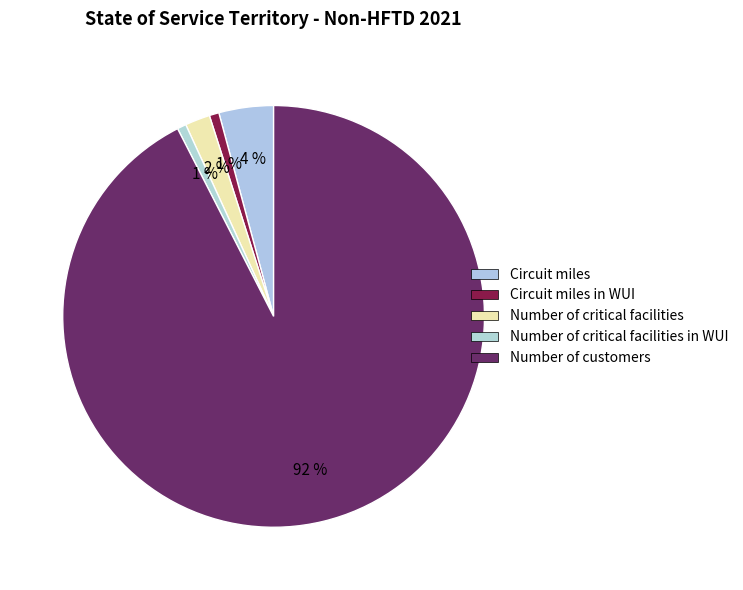

The Number of critical facilities in WUI slice represents 11% of the pie. True or false?

False